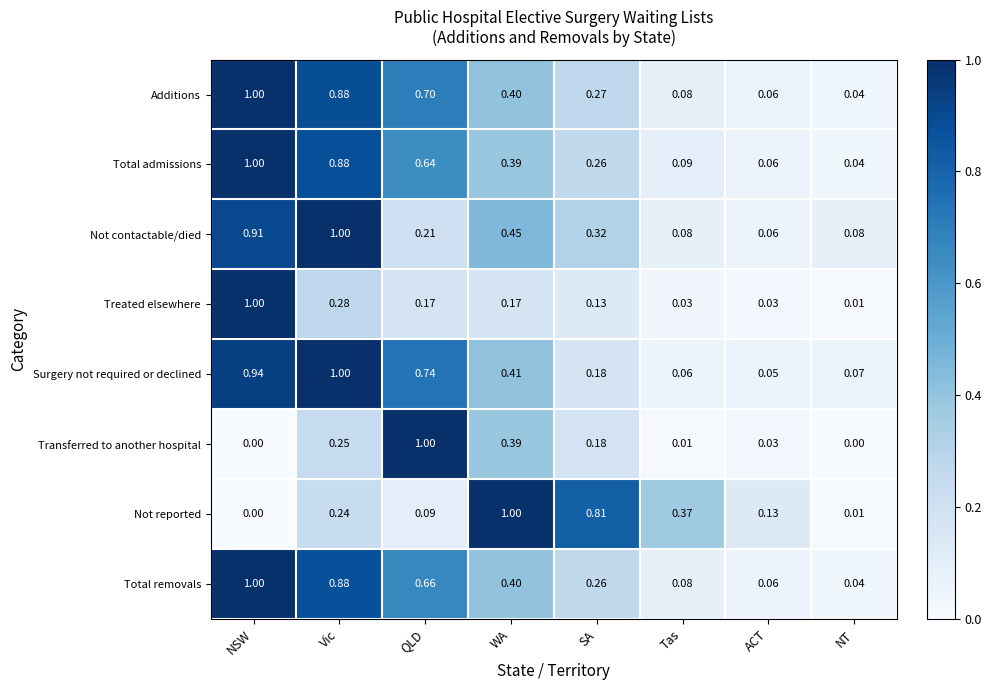

Which series changed the most between Tas and NT?

Not reported